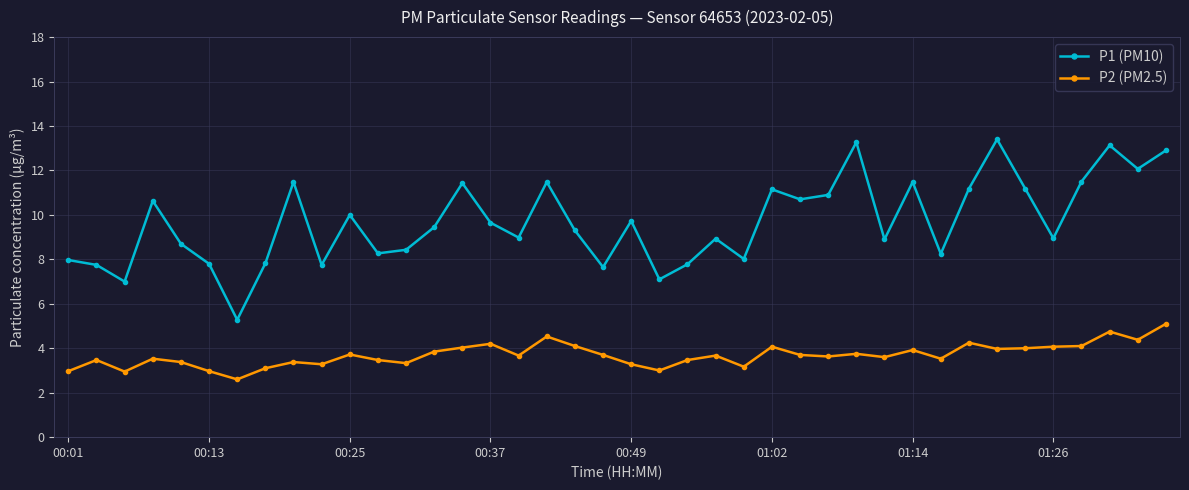

List the series in order of their overall mean, highest first.

P1 (PM10), P2 (PM2.5)